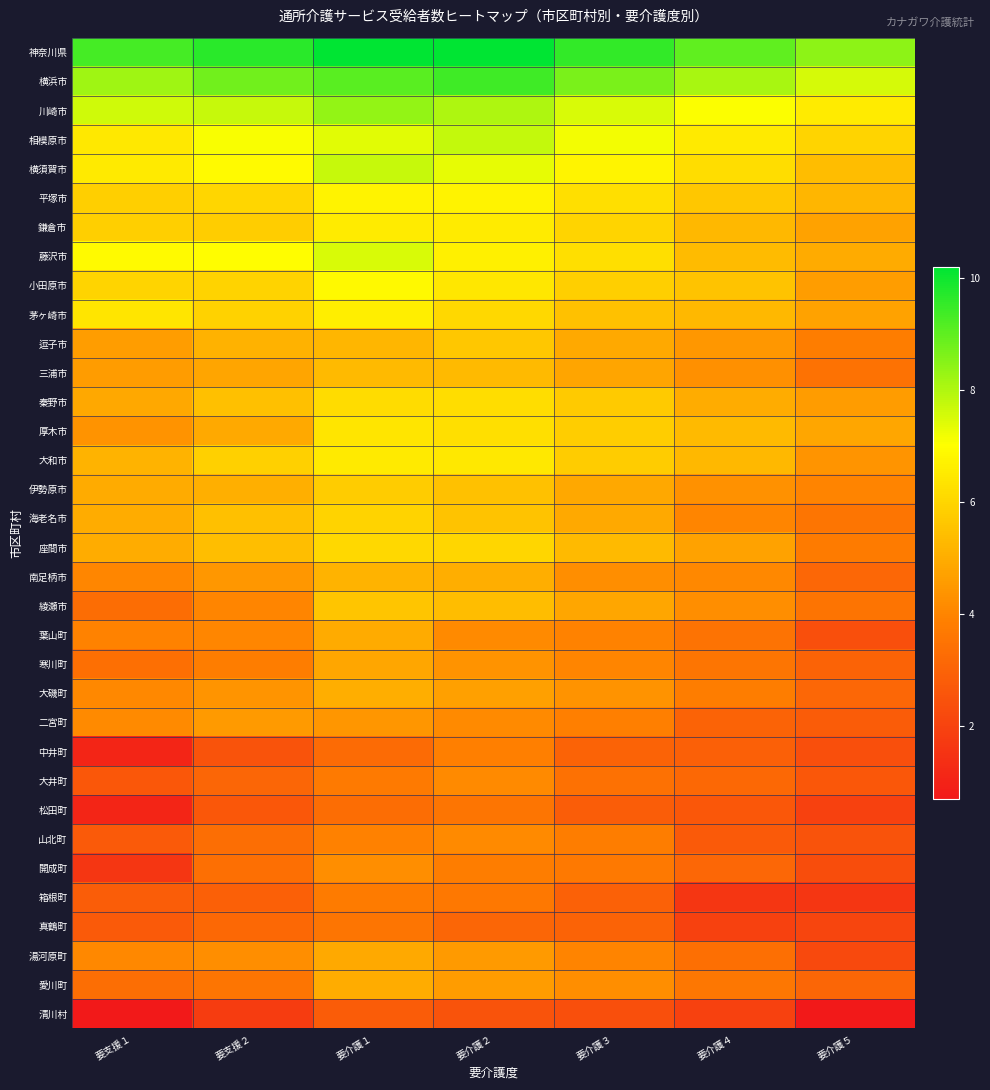

At which category is the sum across all series the highest?

要介護１